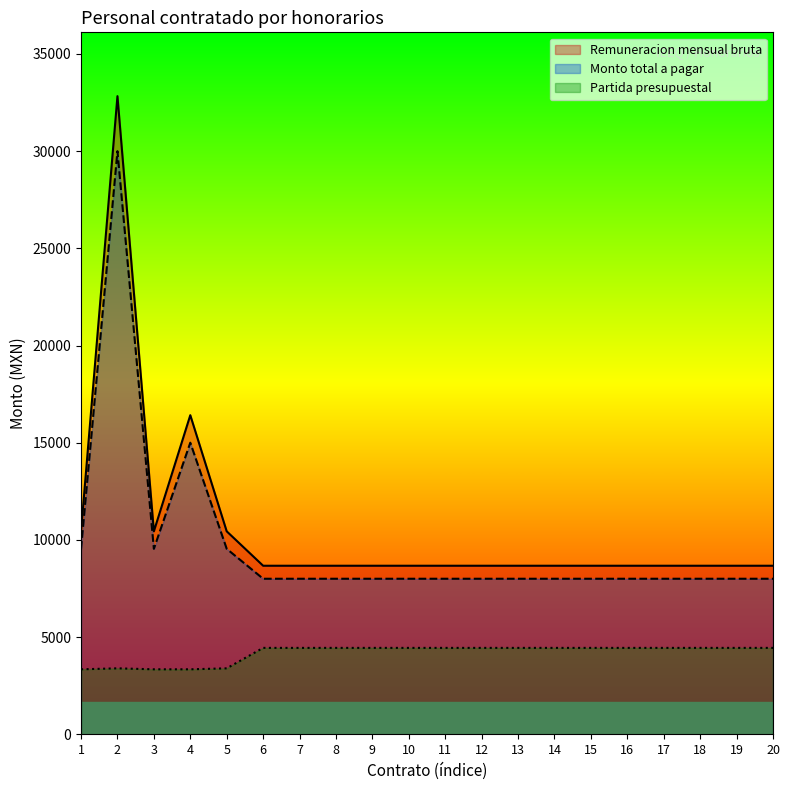

Reading right to left, what are all the values shown in this chart?

Remuneracion mensual bruta: 20=8669.2	19=8669.2	18=8669.2	17=8669.2	16=8669.2	15=8669.2	14=8669.2	13=8669.2	12=8669.2	11=8669.2	10=8669.2	9=8669.2	8=8669.2	7=8669.2	6=8669.2	5=10440.0	4=16415.1	3=10440.0	2=32830.2	1=10440.0
Monto total a pagar: 20=8000.0	19=8000.0	18=8000.0	17=8000.0	16=8000.0	15=8000.0	14=8000.0	13=8000.0	12=8000.0	11=8000.0	10=8000.0	9=8000.0	8=8000.0	7=8000.0	6=8000.0	5=9540.0	4=15000.0	3=9540.0	2=30000.0	1=9540.0
Partida presupuestal: 20=4443.0	19=4443.0	18=4443.0	17=4443.0	16=4443.0	15=4443.0	14=4443.0	13=4443.0	12=4443.0	11=4443.0	10=4443.0	9=4443.0	8=4443.0	7=4443.0	6=4443.0	5=3391.0	4=3341.0	3=3341.0	2=3391.0	1=3341.0